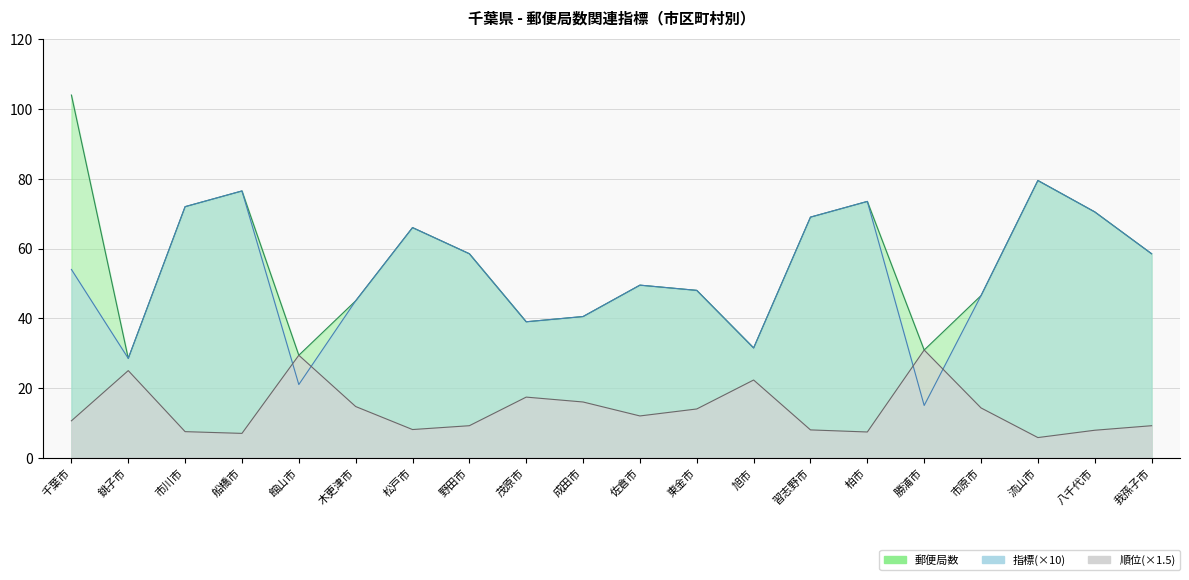

Where do 指標 and 順位 first cross each other?

船橋市 and 館山市